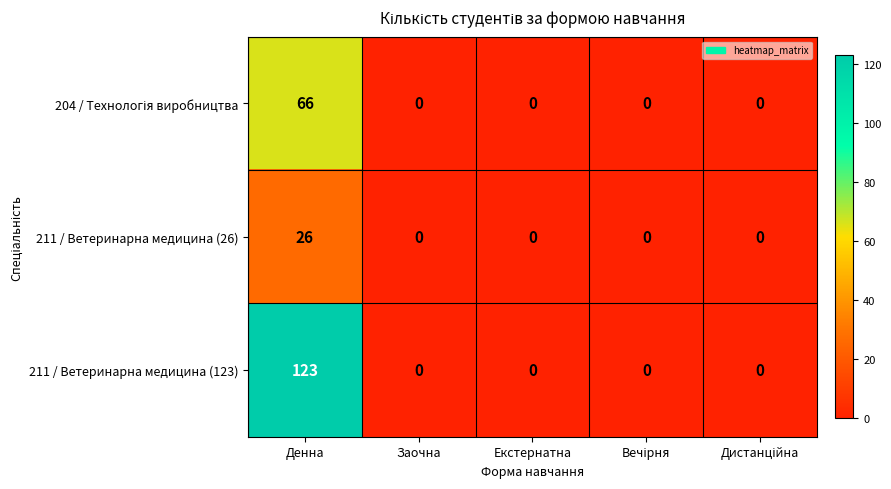

Is it true that 211 / Ветеринарна медицина (123) equals 28 at Денна?

False